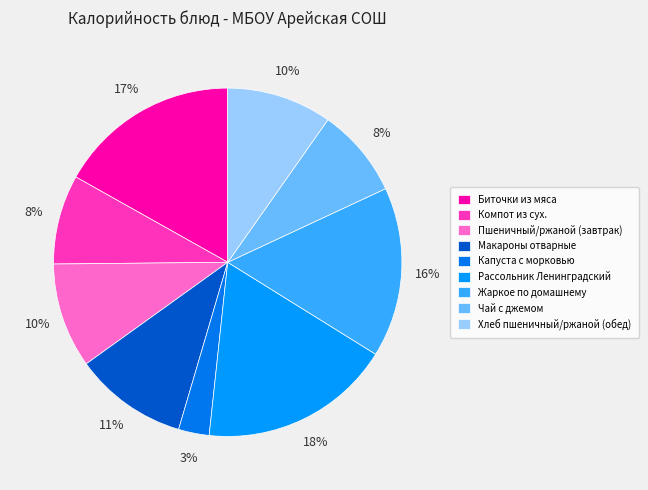

How many segments does this pie chart have?

9